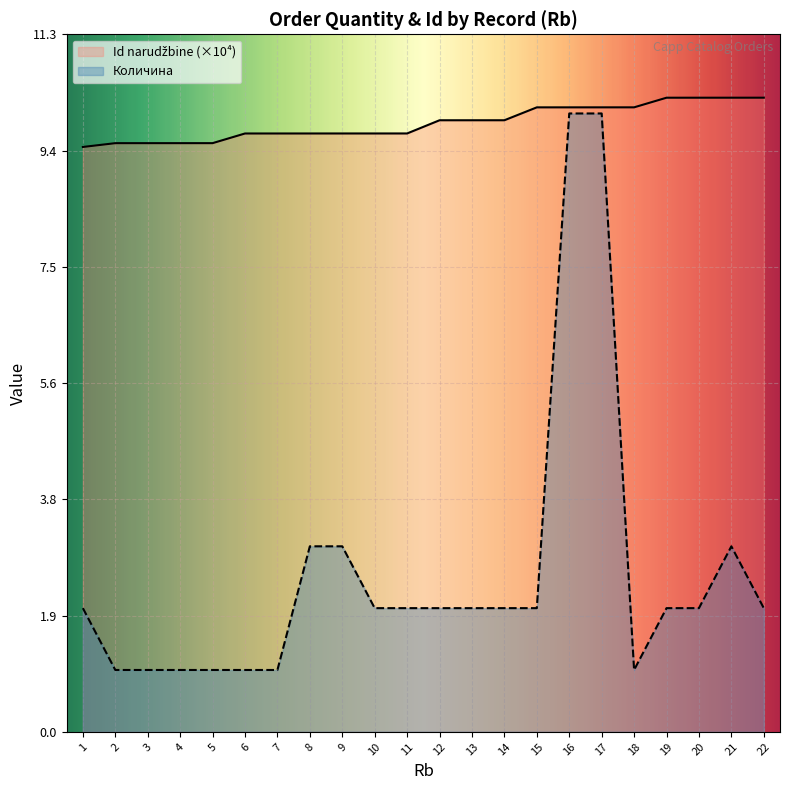

At which label is Количина closest to 5?

8